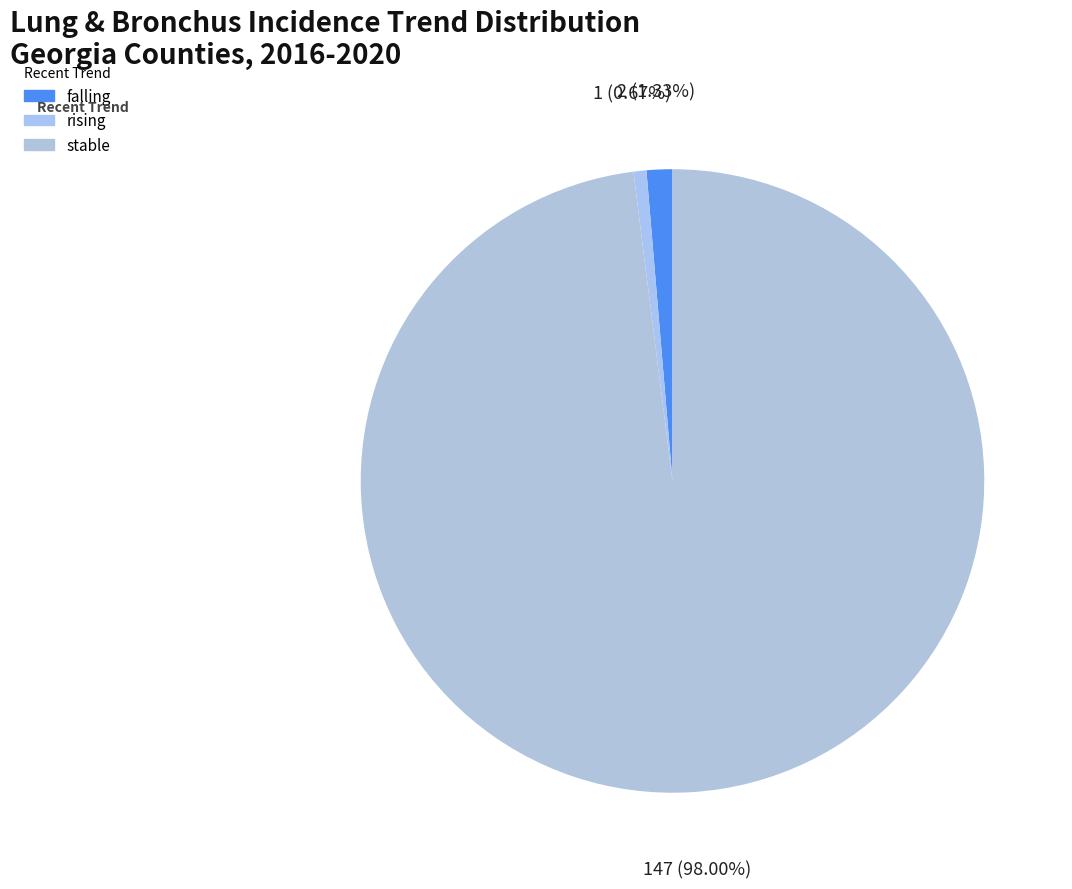

To the nearest percent, what is the combined percentage of rising and falling?

2%